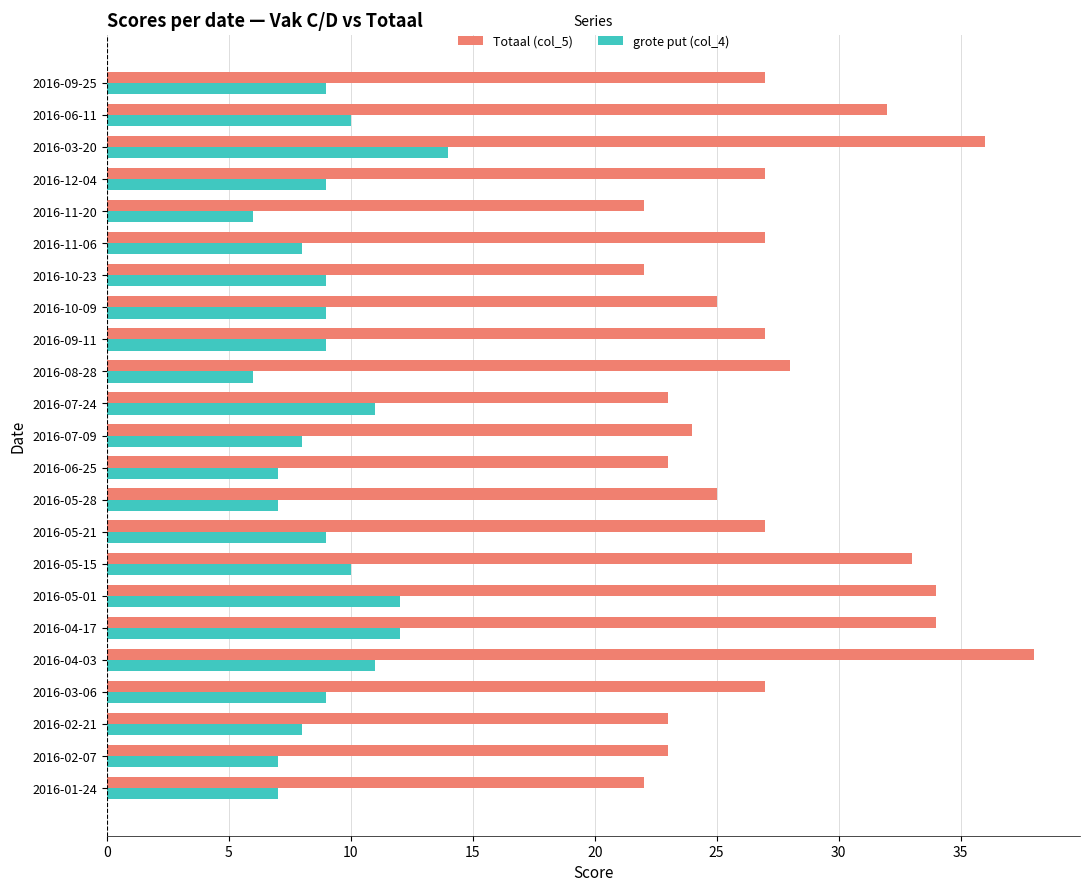

True or false: grote put (col_4) has a value of 6 at 2016-08-28.

True